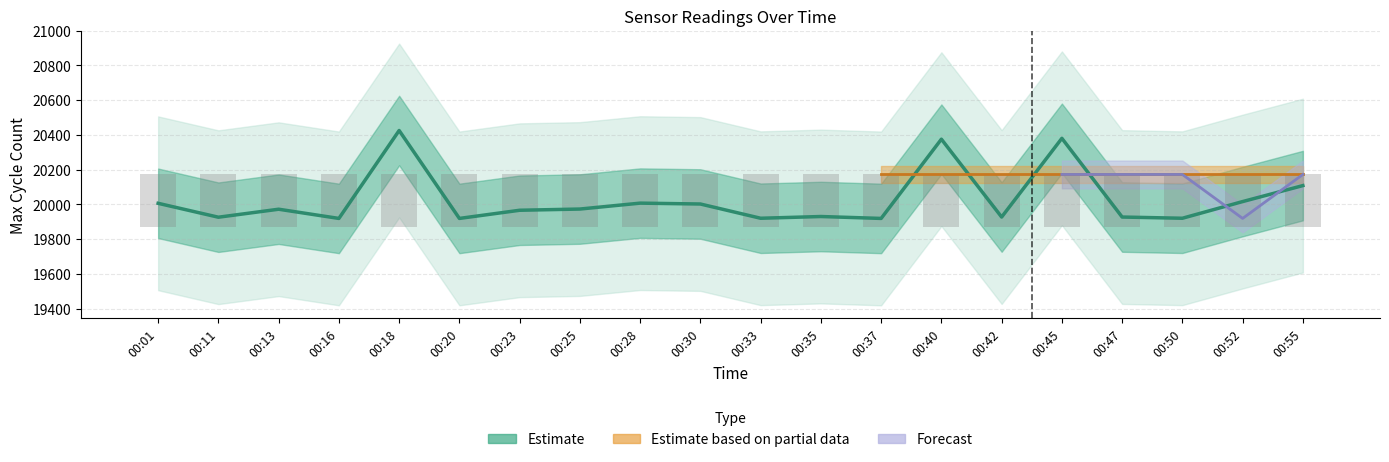

Which category has the lowest value across all series?

00:16